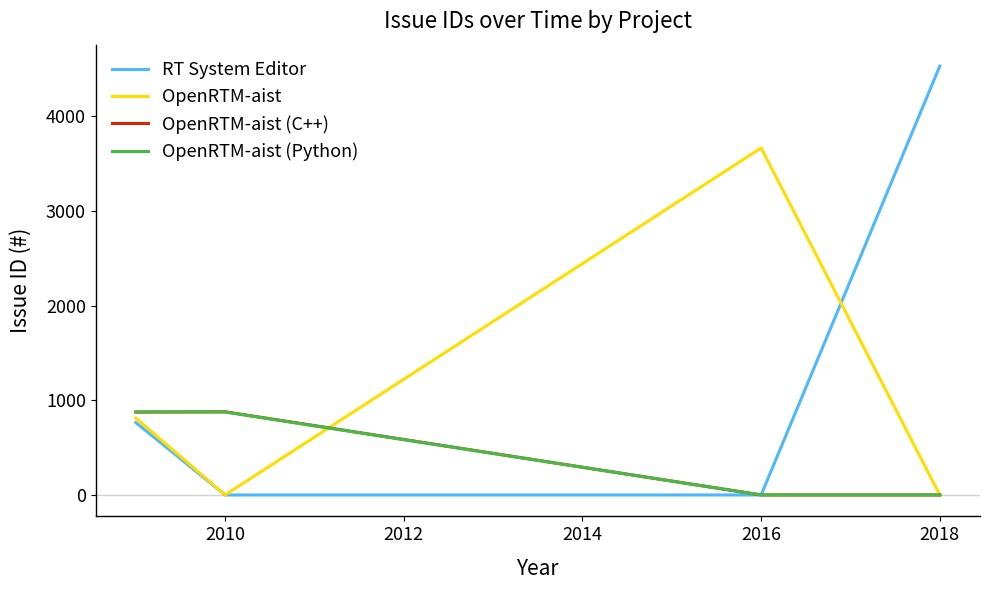

Which series has the largest range (max minus min)?

RT System Editor